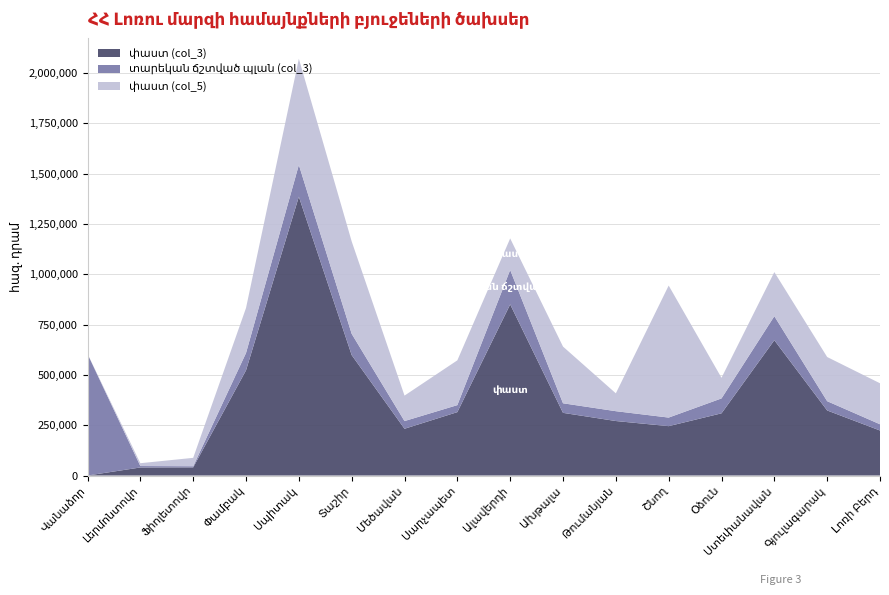

Reading left to right, transcribe all the data shown in this chart.

տարեկան ճշտված պլան (col_3): 604068.7	7103.4	5827.7	86243.2	158092.5	105839.6	38301.8	34811.1	171193.7	47598.3	48914.2	42620.2	74107.9	119383.2	46110.9	31002.2
փաստ (col_5): 0.0	14098.2	41640.2	223588.8	527584.3	459001.6	126500.0	222465.1	156630.0	281672.4	88671.3	655945.0	102400.0	219020.5	219452.8	203689.4
փաստ (col_3): 0.0	40013.0	40368.9	522737.1	1385390.2	598450.0	232333.3	315052.4	850262.3	311434.0	270802.9	245356.0	309077.0	672399.1	323328.0	223700.9